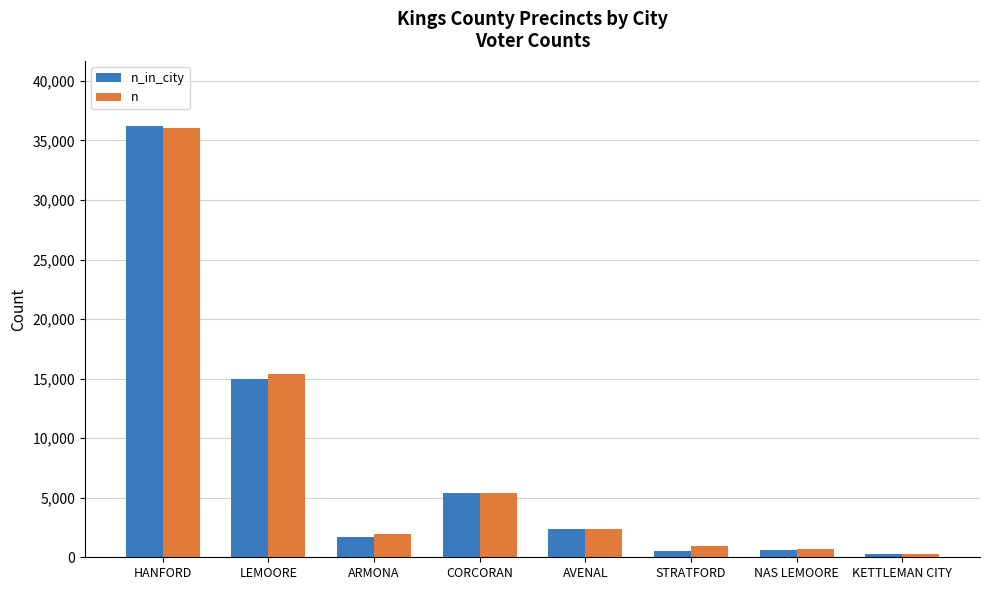

Which series changed the most between HANFORD and ARMONA?

n_in_city